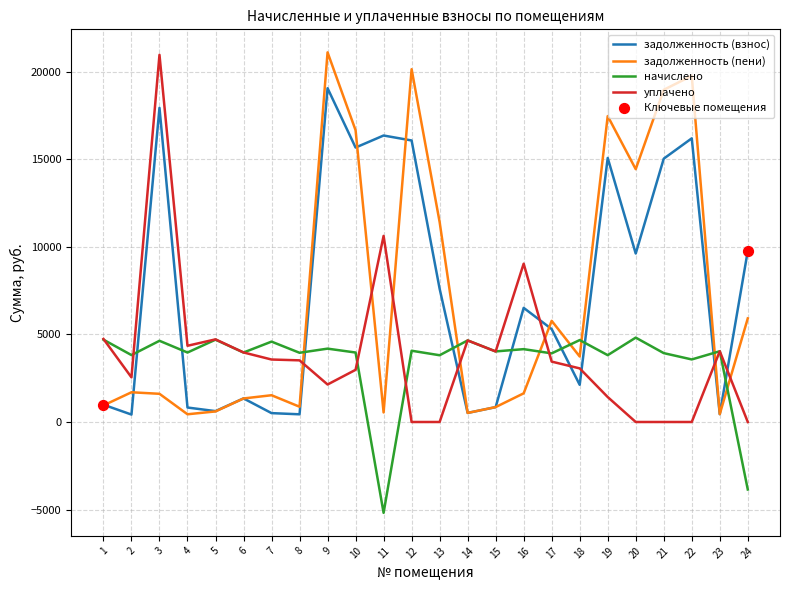

Which series changed the most between 9 and 12?

задолженность (взнос)